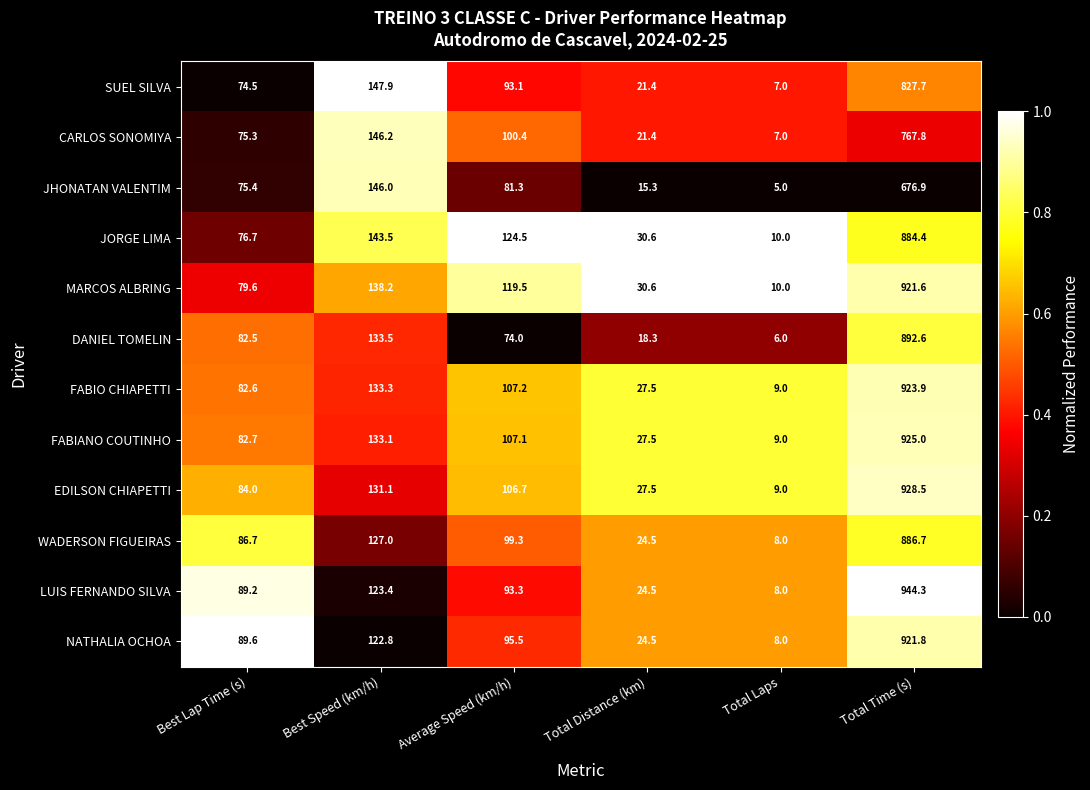

The JHONATAN VALENTIM series shows 15.3 at Total Distance (km). True or false?

True